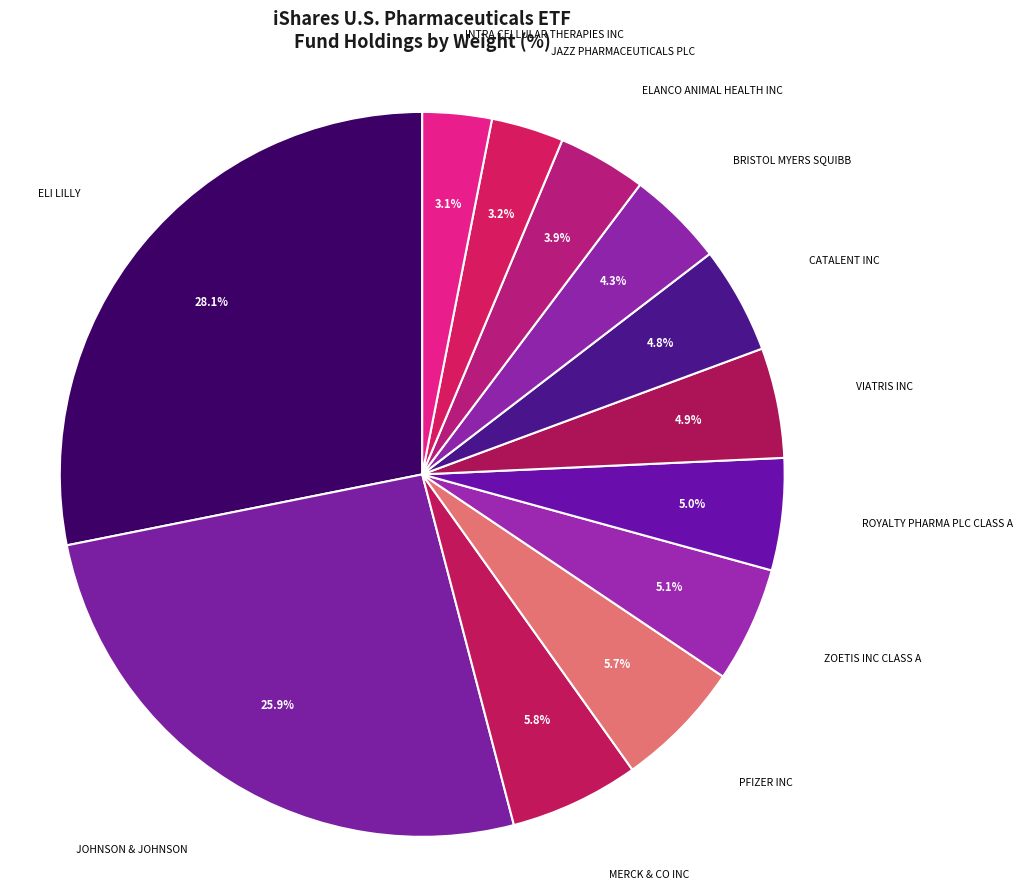

To the nearest percent, what is the average slice percentage?

8%